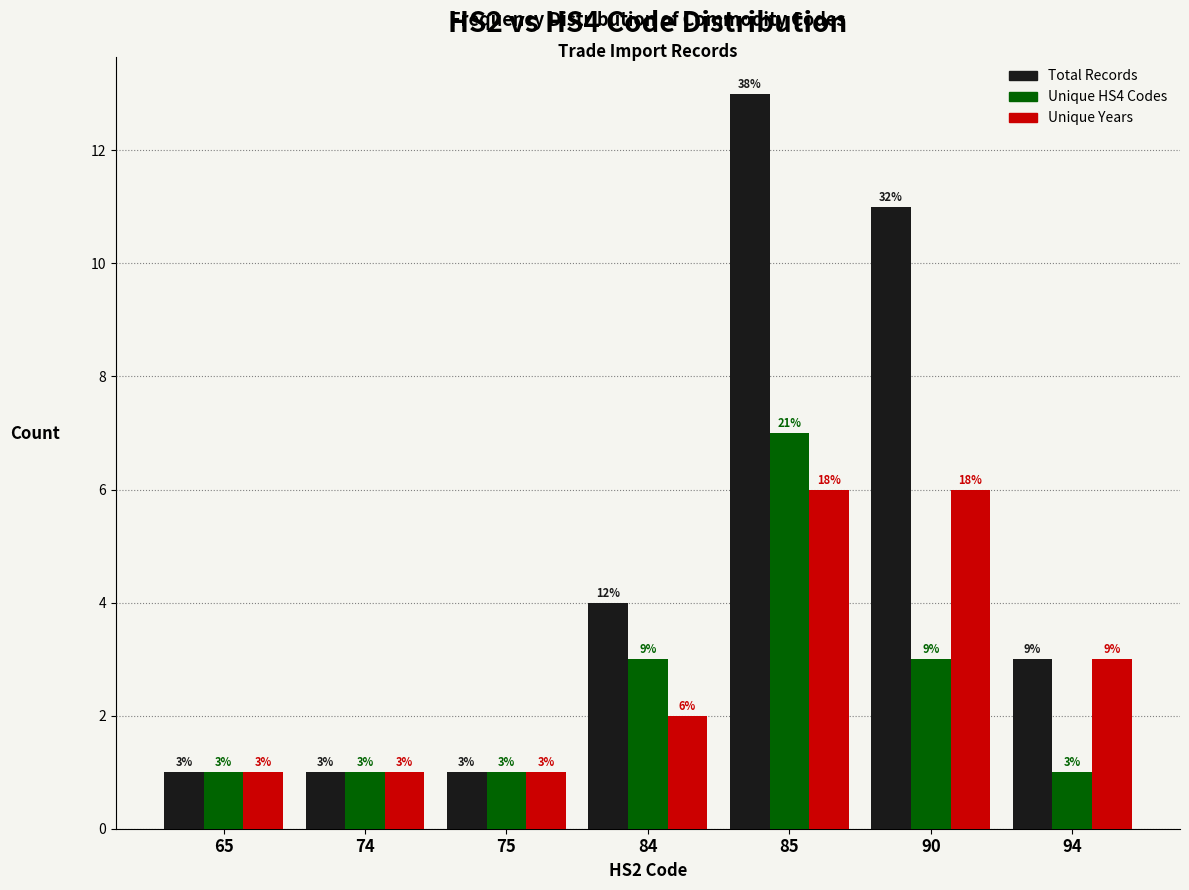

Reading left to right, list all the values displayed in this chart.

Total Records: 65=1	74=1	75=1	84=4	85=13	90=11	94=3
Unique HS4 Codes: 65=1	74=1	75=1	84=3	85=7	90=3	94=1
Unique Years: 65=1	74=1	75=1	84=2	85=6	90=6	94=3